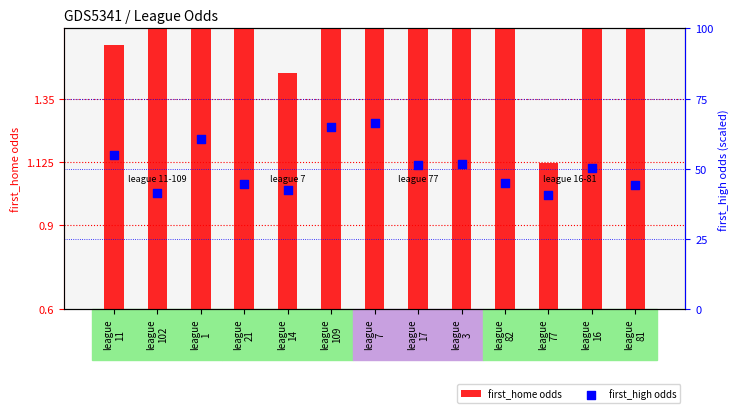

What are all the series names shown in the legend?

first_home odds, first_high odds